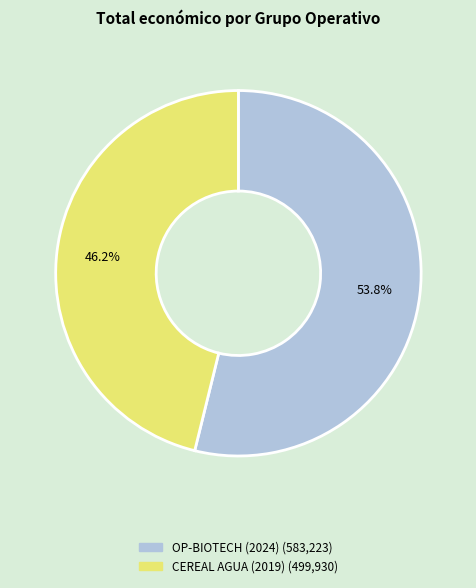

What percentage do OP-BIOTECH (2024) and CEREAL AGUA (2019) together represent?

100.0%